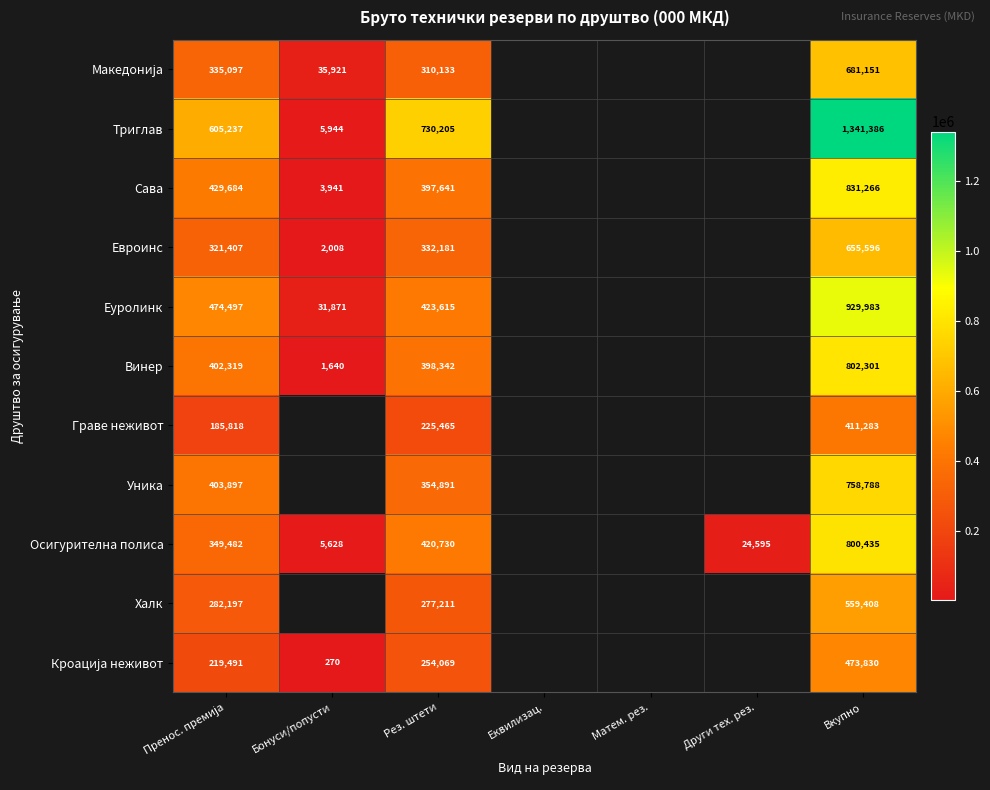

What is the difference between the highest and lowest values at Рез. штети?

504740